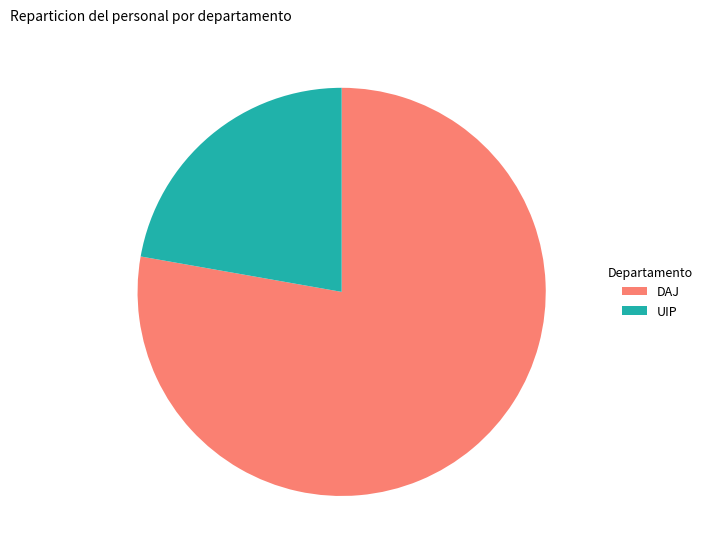

True or false: UIP accounts for 17% of the total.

False